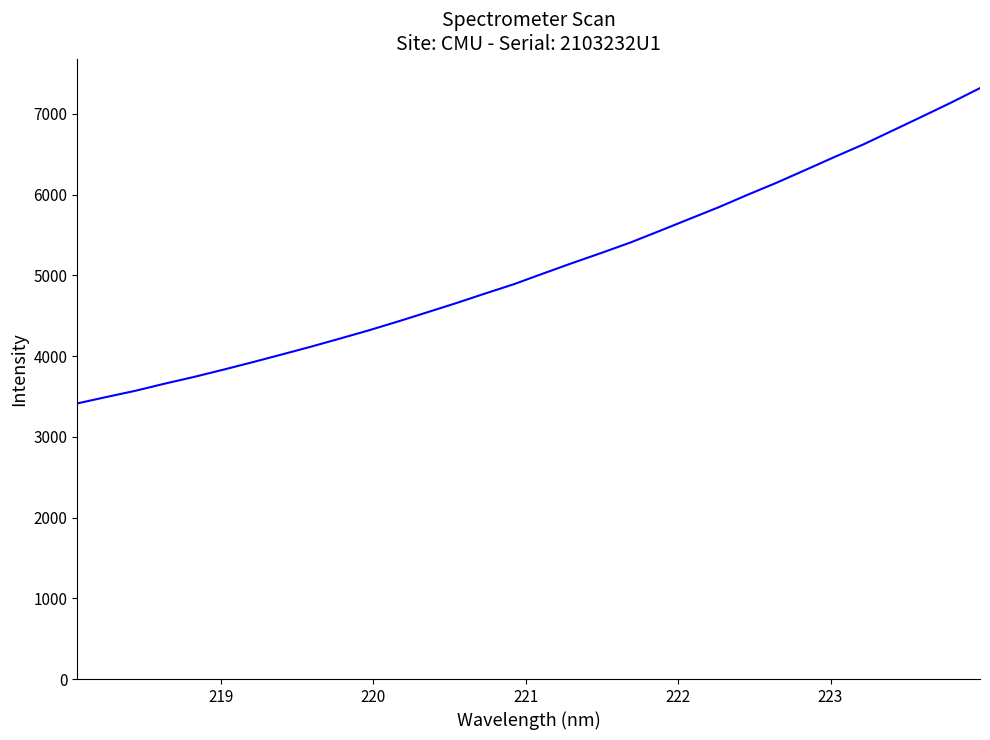

What is the difference between the maximum and minimum values?

3906.5